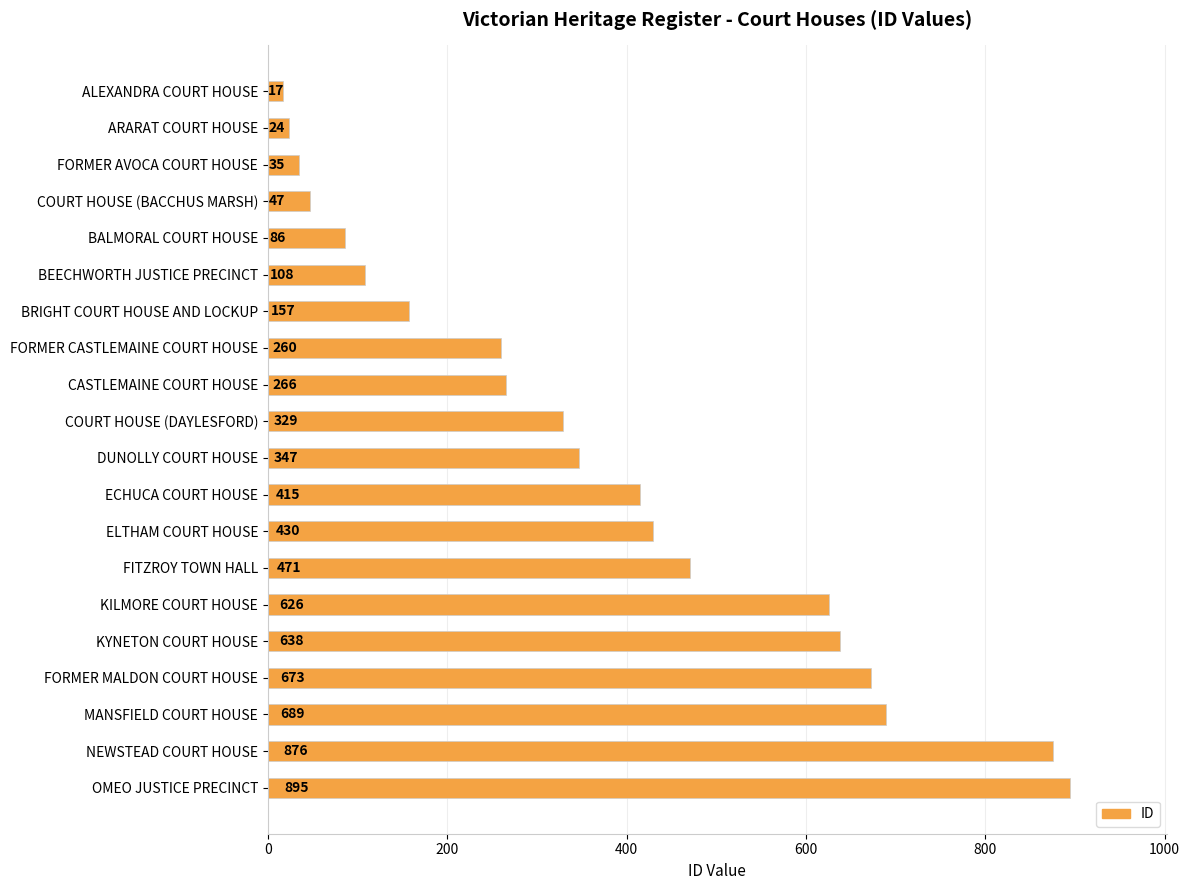

Reading top to bottom, transcribe all the data shown in this chart.

ALEXANDRA COURT HOUSE=17	ARARAT COURT HOUSE=24	FORMER AVOCA COURT HOUSE=35	COURT HOUSE (BACCHUS MARSH)=47	BALMORAL COURT HOUSE=86	BEECHWORTH JUSTICE PRECINCT=108	BRIGHT COURT HOUSE AND LOCKUP=157	FORMER CASTLEMAINE COURT HOUSE=260	CASTLEMAINE COURT HOUSE=266	COURT HOUSE (DAYLESFORD)=329	DUNOLLY COURT HOUSE=347	ECHUCA COURT HOUSE=415	ELTHAM COURT HOUSE=430	FITZROY TOWN HALL=471	KILMORE COURT HOUSE=626	KYNETON COURT HOUSE=638	FORMER MALDON COURT HOUSE=673	MANSFIELD COURT HOUSE=689	NEWSTEAD COURT HOUSE=876	OMEO JUSTICE PRECINCT=895